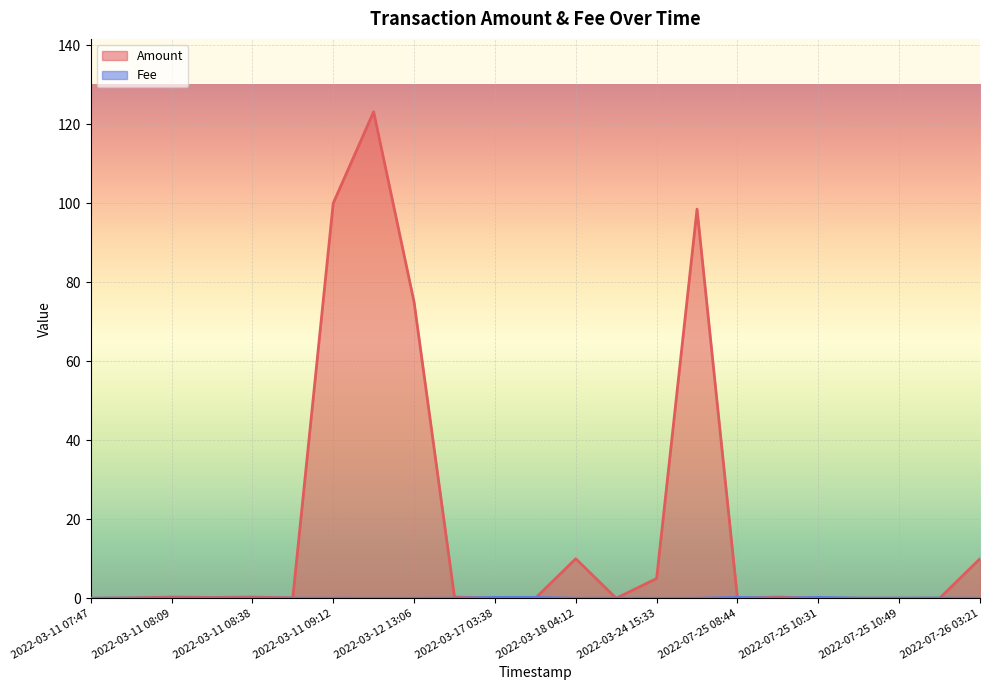

Which series ends up on top after the final intersection of Amount and Fee?

Amount